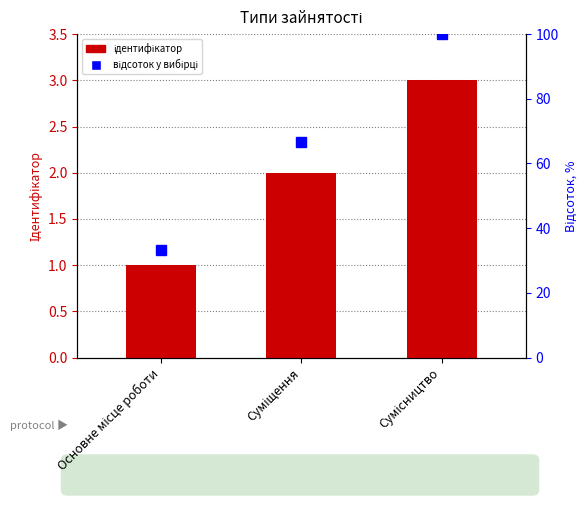

Reading right to left, list all the values displayed in this chart.

Ідентифікатор: 3.0	2.0	1.0
відсоток у вибірці: 100.0	66.7	33.3